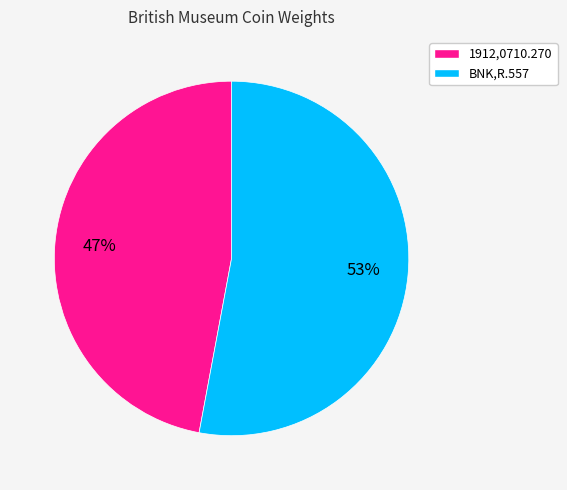

To the nearest percent, what is the average slice percentage?

50%